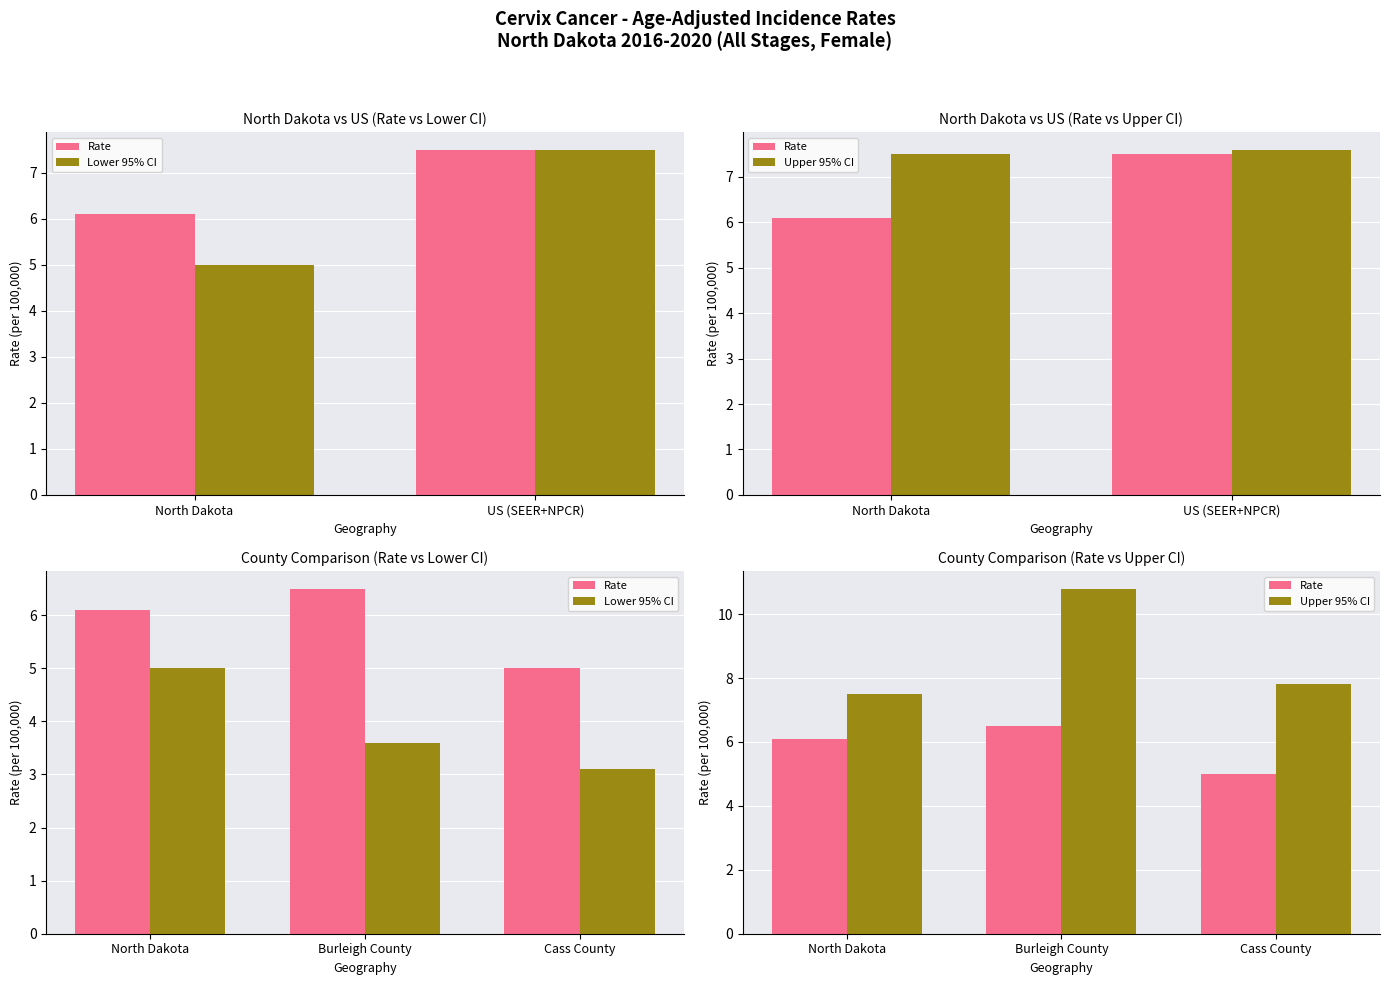

What is the smallest value displayed?

3.1